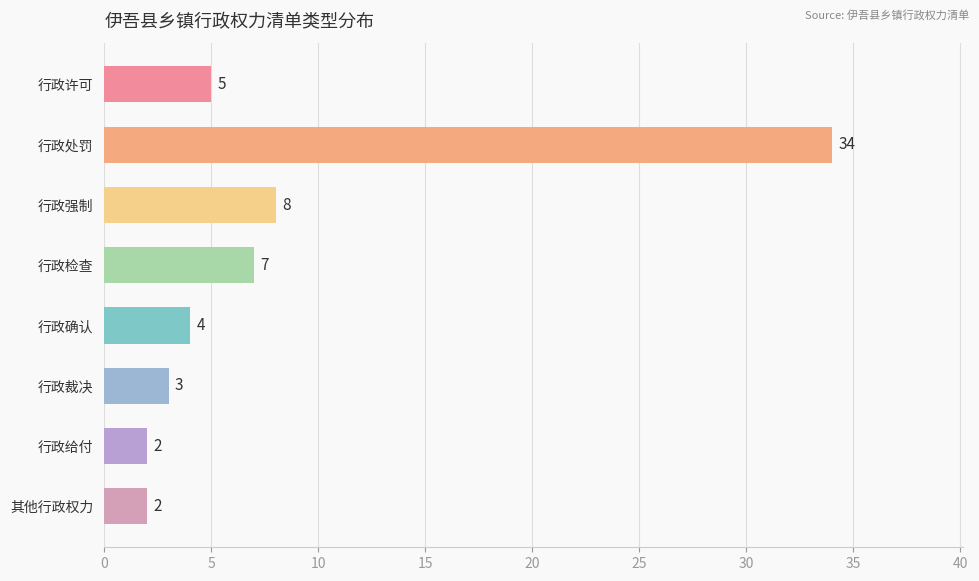

Reading top to bottom, extract all data points from this chart.

行政许可=5	行政处罚=34	行政强制=8	行政检查=7	行政确认=4	行政裁决=3	行政给付=2	其他行政权力=2